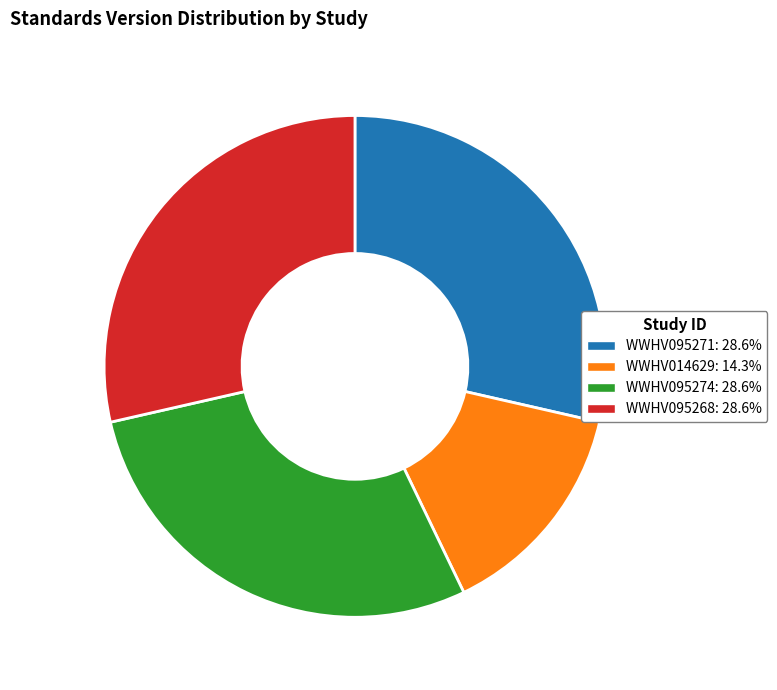

Is WWHV095271 the majority of the pie?

No